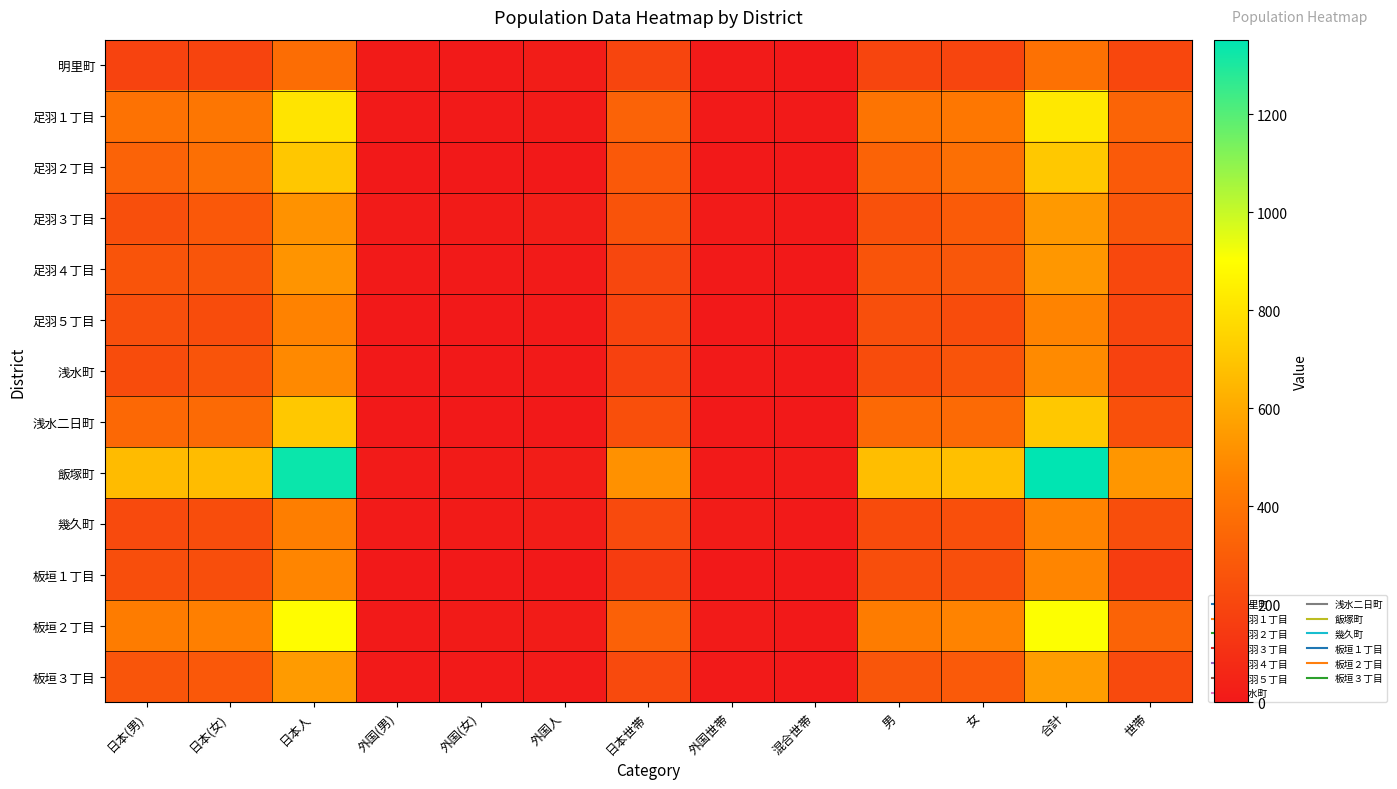

Reading left to right, extract all data points from this chart.

明里町: 日本(男)=186	日本(女)=188	日本人=374	外国(男)=11	外国(女)=5	外国人=16	日本世帯=194	外国世帯=9	混合世帯=2	男=197	女=193	合計=390	世帯=205
足羽１丁目: 日本(男)=395	日本(女)=413	日本人=808	外国(男)=7	外国(女)=4	外国人=11	日本世帯=326	外国世帯=5	混合世帯=3	男=402	女=417	合計=819	世帯=334
足羽２丁目: 日本(男)=327	日本(女)=379	日本人=706	外国(男)=2	外国(女)=0	外国人=2	日本世帯=284	外国世帯=1	混合世帯=1	男=329	女=379	合計=708	世帯=286
足羽３丁目: 日本(男)=239	日本(女)=281	日本人=520	外国(男)=9	外国(女)=13	外国人=22	日本世帯=257	外国世帯=10	混合世帯=3	男=248	女=294	合計=542	世帯=270
足羽４丁目: 日本(男)=261	日本(女)=265	日本人=526	外国(男)=3	外国(女)=7	外国人=10	日本世帯=203	外国世帯=4	混合世帯=1	男=264	女=272	合計=536	世帯=208
足羽５丁目: 日本(男)=238	日本(女)=226	日本人=464	外国(男)=1	外国(女)=2	外国人=3	日本世帯=192	外国世帯=1	混合世帯=2	男=239	女=228	合計=467	世帯=195
浅水町: 日本(男)=227	日本(女)=261	日本人=488	外国(男)=1	外国(女)=2	外国人=3	日本世帯=177	外国世帯=3	混合世帯=0	男=228	女=263	合計=491	世帯=180
浅水二日町: 日本(男)=351	日本(女)=357	日本人=708	外国(男)=1	外国(女)=1	外国人=2	日本世帯=242	外国世帯=1	混合世帯=1	男=352	女=358	合計=710	世帯=244
飯塚町: 日本(男)=665	日本(女)=667	日本人=1332	外国(男)=8	外国(女)=12	外国人=20	日本世帯=515	外国世帯=7	混合世帯=9	男=673	女=679	合計=1352	世帯=531
幾久町: 日本(男)=215	日本(女)=230	日本人=445	外国(男)=9	外国(女)=11	外国人=20	日本世帯=218	外国世帯=14	混合世帯=4	男=224	女=241	合計=465	世帯=236
板垣１丁目: 日本(男)=237	日本(女)=236	日本人=473	外国(男)=0	外国(女)=2	外国人=2	日本世帯=157	外国世帯=0	混合世帯=2	男=237	女=238	合計=475	世帯=159
板垣２丁目: 日本(男)=436	日本(女)=454	日本人=890	外国(男)=3	外国(女)=11	外国人=14	日本世帯=319	外国世帯=10	混合世帯=1	男=439	女=465	合計=904	世帯=330
板垣３丁目: 日本(男)=268	日本(女)=282	日本人=550	外国(男)=3	外国(女)=6	外国人=9	日本世帯=214	外国世帯=3	混合世帯=2	男=271	女=288	合計=559	世帯=219